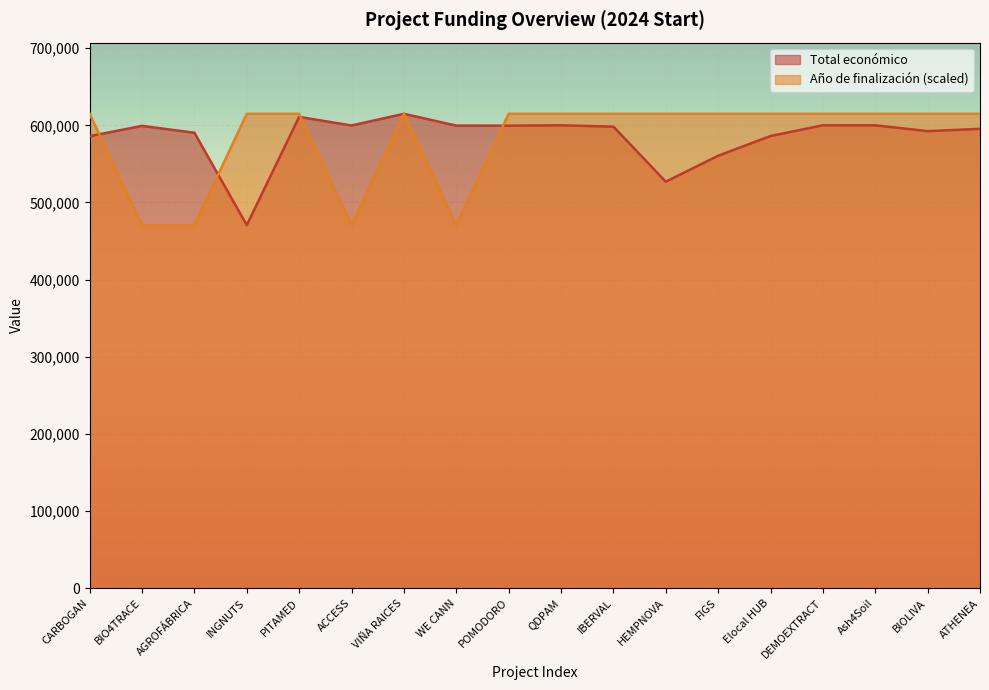

Rank the categories by Total económico value from highest to lowest.

VIÑA RAICES, PITAMED, DEMOEXTRACT, Ash4Soil, QDPAM, ACCESS, WE CANN, POMODORO, BIO4TRACE, IBERVAL, ATHENEA, BIOLIVA, AGROFÁBRICA, Elocal HUB, CARBOGAN, FIGS, HEMPNOVA, INGNUTS